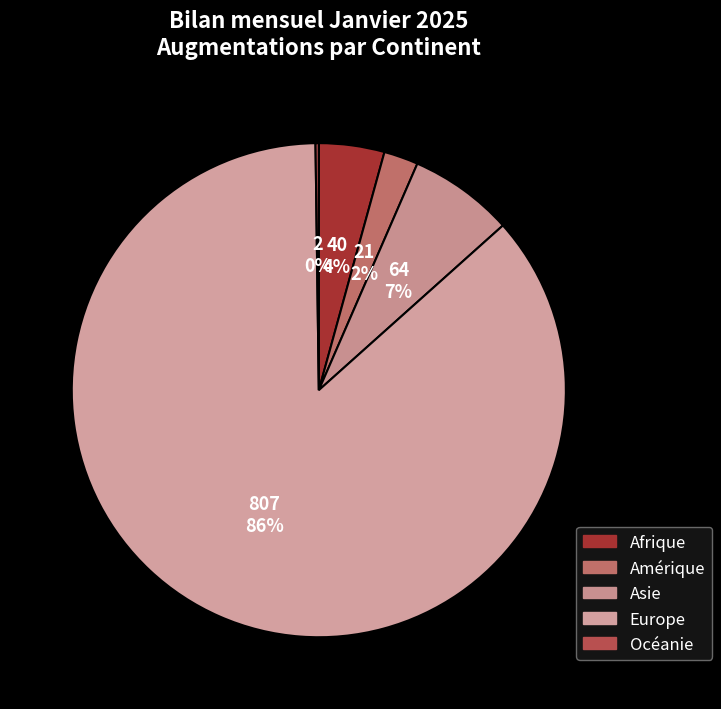

Is it true that Asie is 7% of the pie?

True